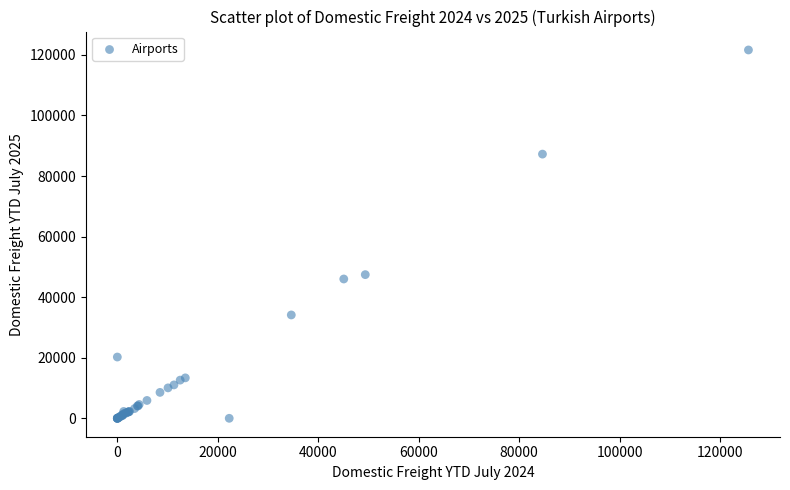

What Y value in the scatter plot is closest to 60818?

47446.5